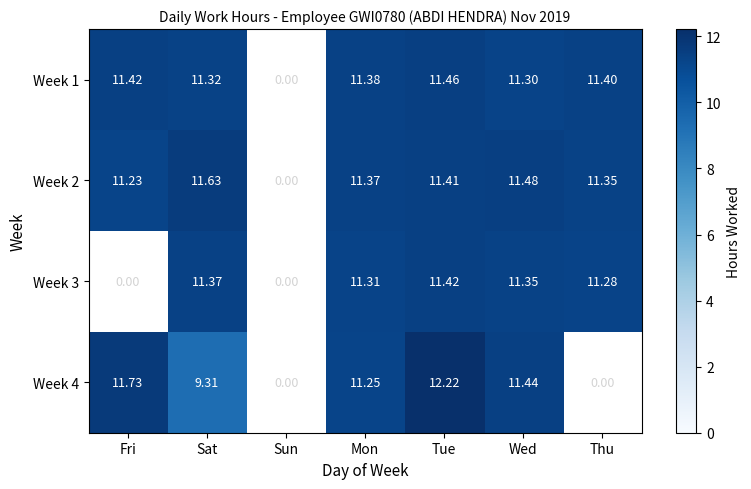

Which category has the highest value across all series?

Tue